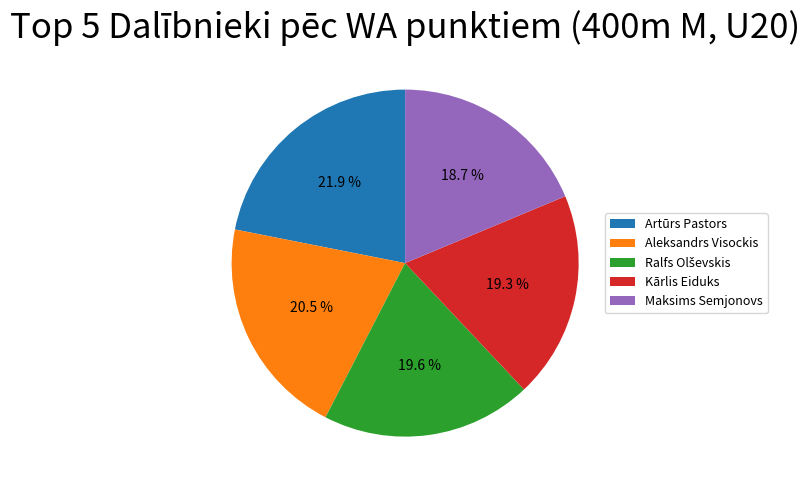

Count the number of slices in the pie.

5